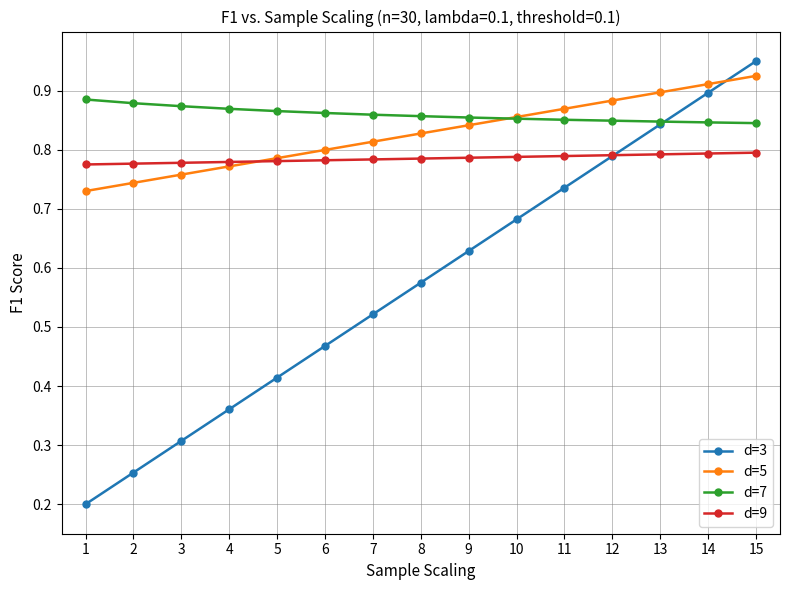

True or false: d=9 and d=5 intersect in this chart.

True